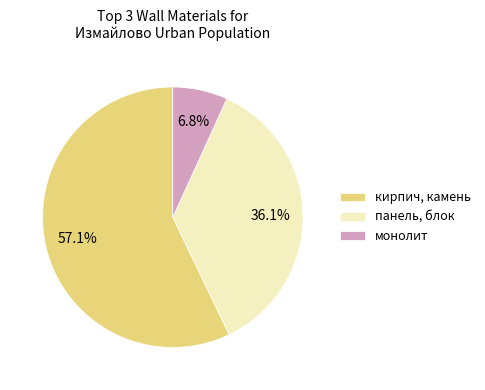

Do панель, блок and кирпич, камень together represent more than half of the pie?

Yes